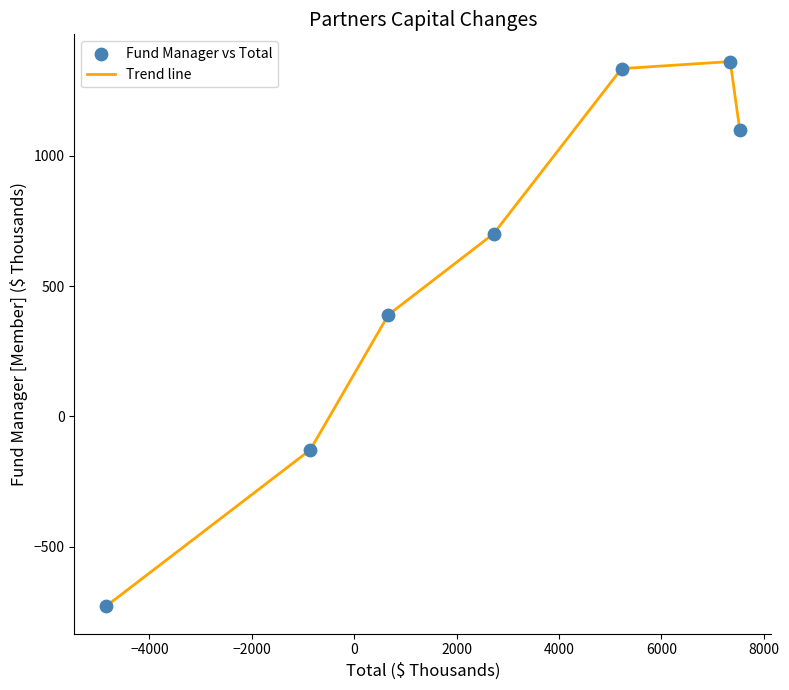

True or false: the data has more than 0 interior local peaks.

True